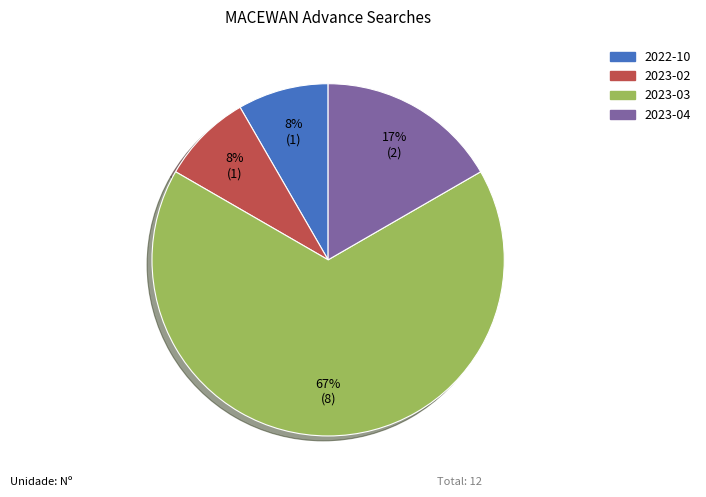

Does any single category account for the majority?

Yes